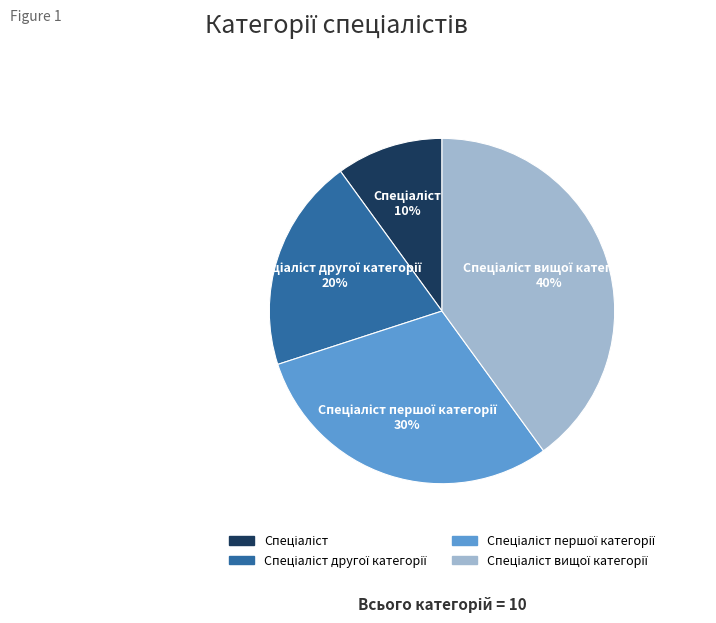

How many segments does this pie chart have?

4